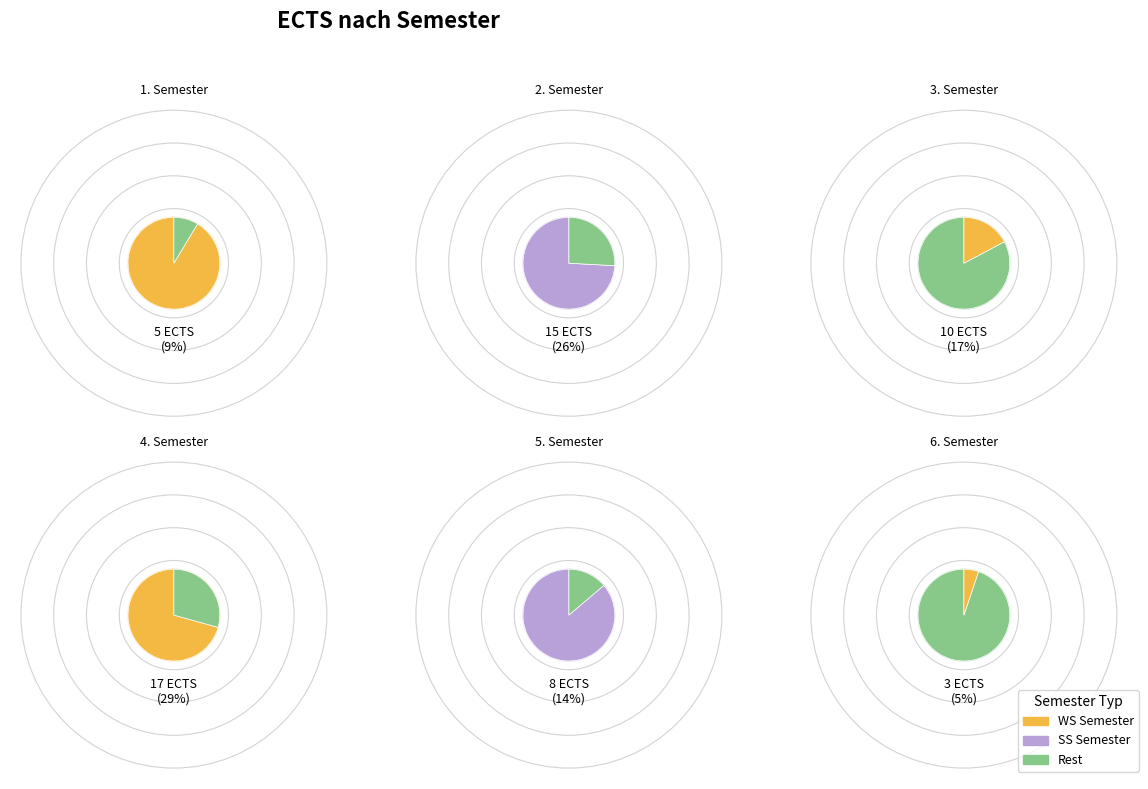

Is there any slice that represents more than half of the pie?

No